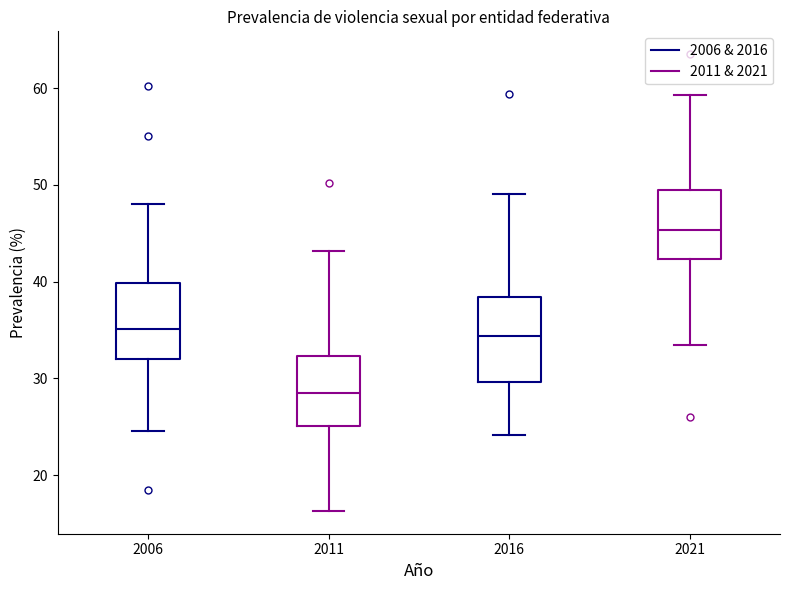

Reading left to right, transcribe this box plot: for each box, give where its median line is, the range the box spans, and where its two whiskers end, as read against the y-axis. The values are not printed on the chart, so give them approximately, as read against the axis.

2006: median 35, box 32 to 40, whiskers 25 to 48
2011: median 28, box 25 to 32, whiskers 16 to 43
2016: median 34, box 30 to 38, whiskers 24 to 49
2021: median 45, box 42 to 49, whiskers 33 to 59